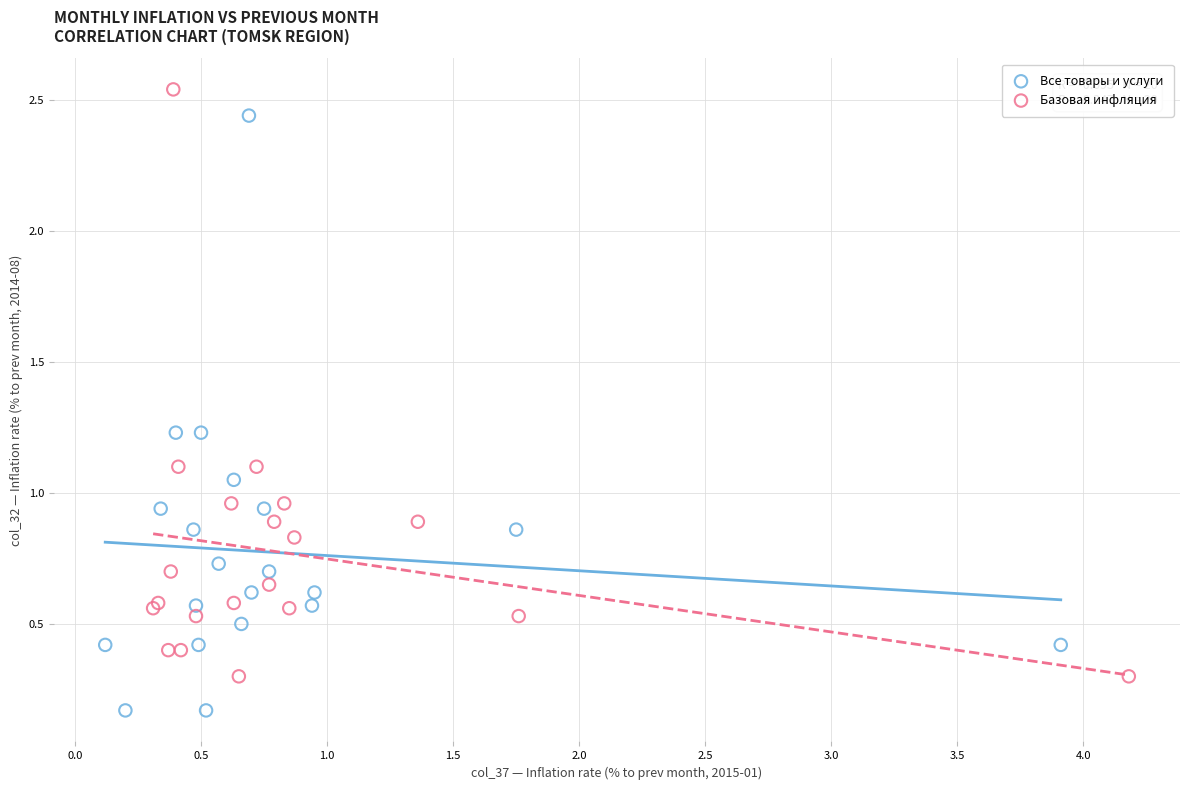

Which series contains the lowest Y value?

Все товары и услуги